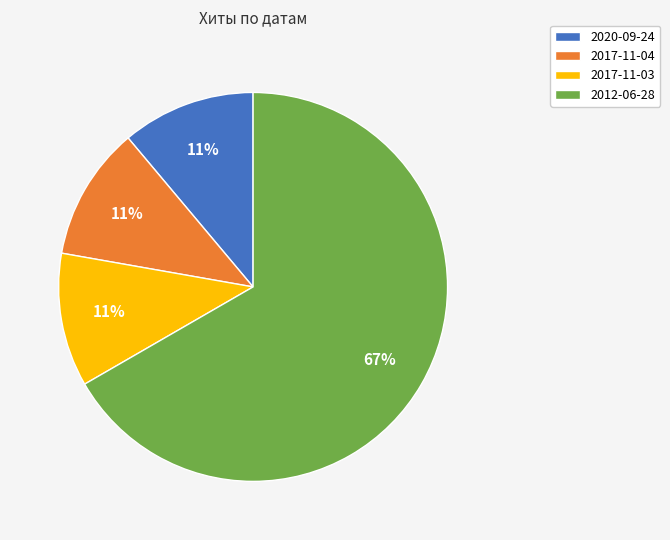

Which category has the biggest portion of the pie?

2012-06-28